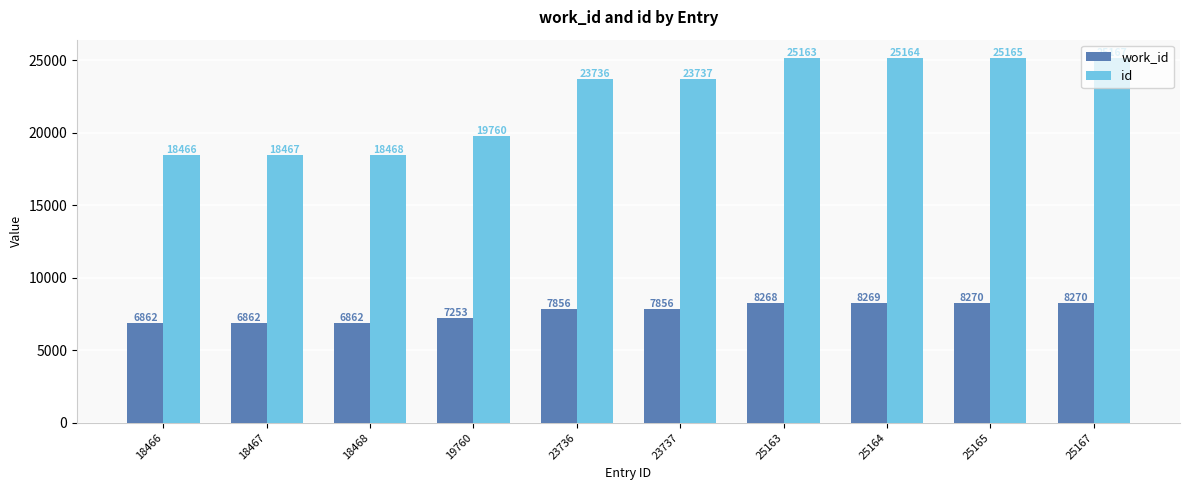

How many series are shown in this chart?

2